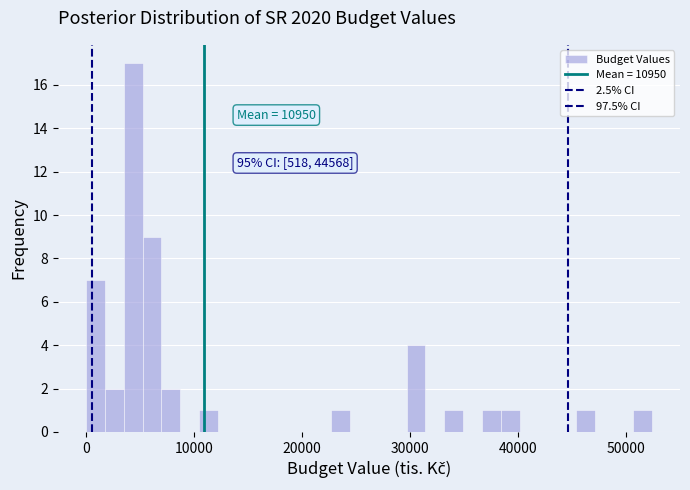

Around what value on the x-axis is the tallest bar? Give the approximate position of its centre, as read against the axis.

4000